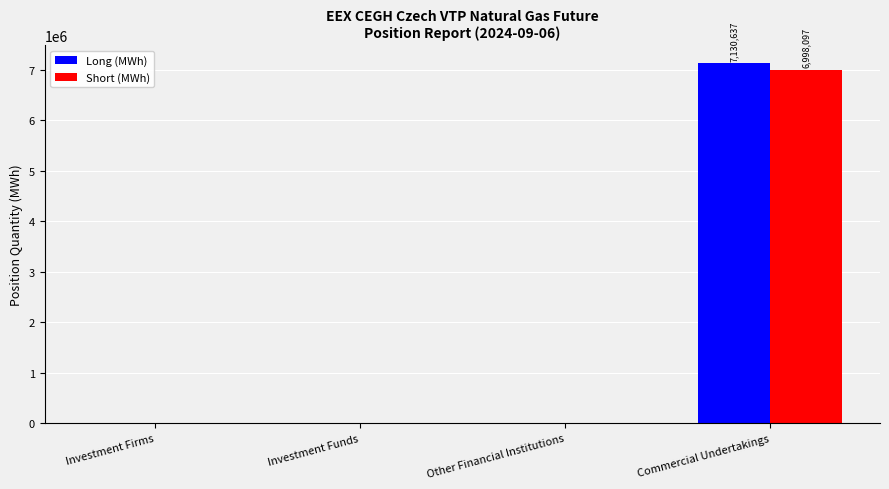

What is the total value across all series at Commercial Undertakings?

14128734